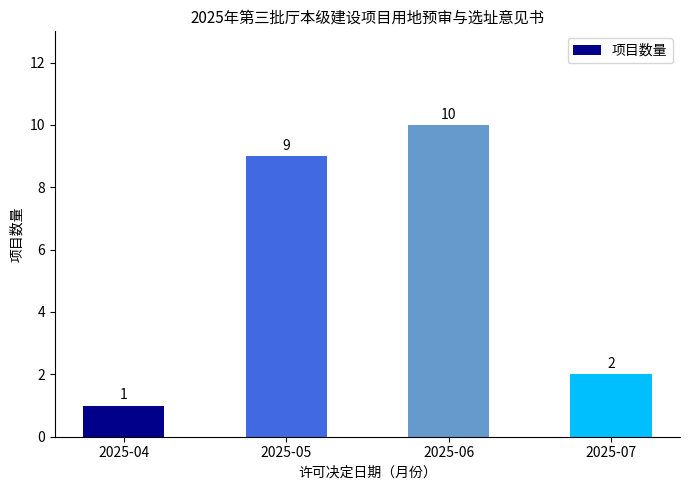

Reading right to left, extract all data points from this chart.

2	10	9	1